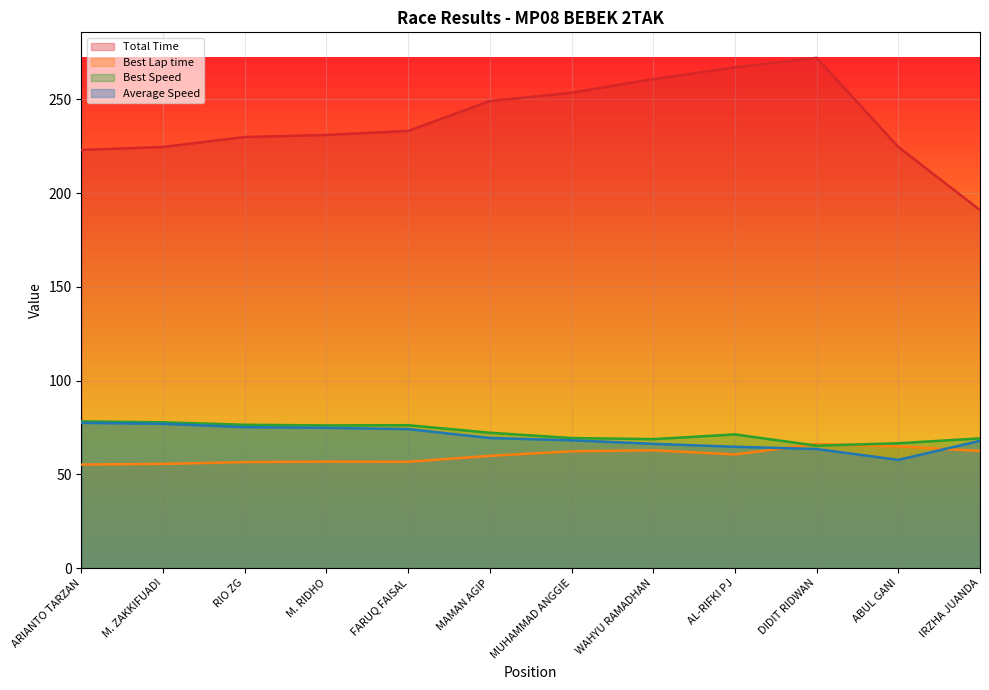

Reading left to right, list all the values displayed in this chart.

Total Time: 223.0	224.6	229.9	231.0	233.2	249.1	253.5	260.8	267.1	272.1	224.6	190.9
Best Lap time: 55.2	55.6	56.5	56.8	56.7	59.9	62.3	62.8	60.6	66.2	64.9	62.4
Best Speed: 78.2	77.7	76.4	76.1	76.2	72.2	69.4	68.8	71.3	65.3	66.6	69.2
Average Speed: 77.5	76.9	75.2	74.8	74.1	69.4	68.2	66.3	64.7	63.5	57.7	67.9